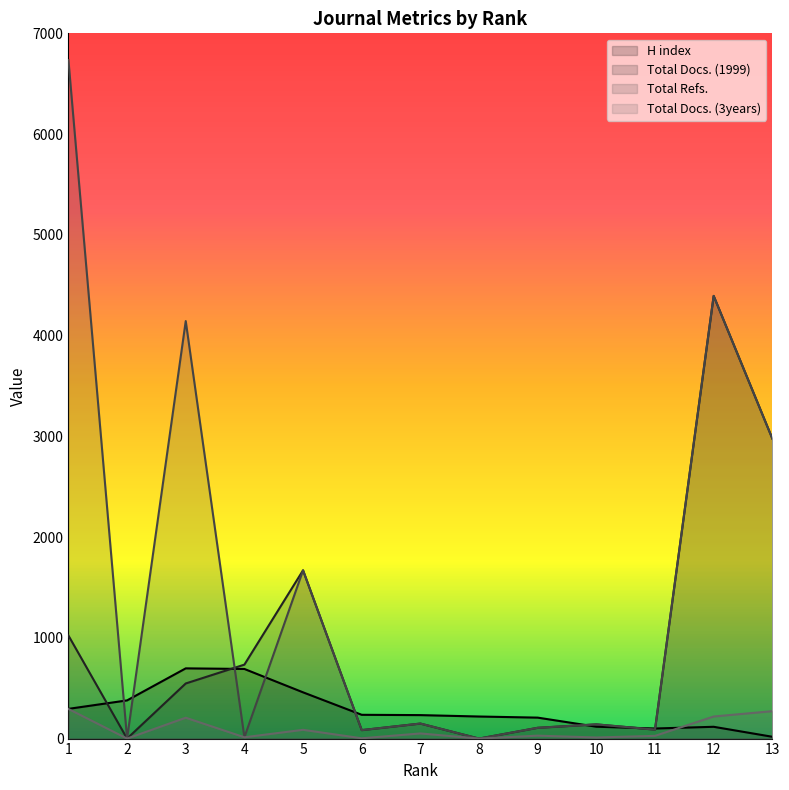

Where does the Total Docs. (3years) series first go above 29?

1